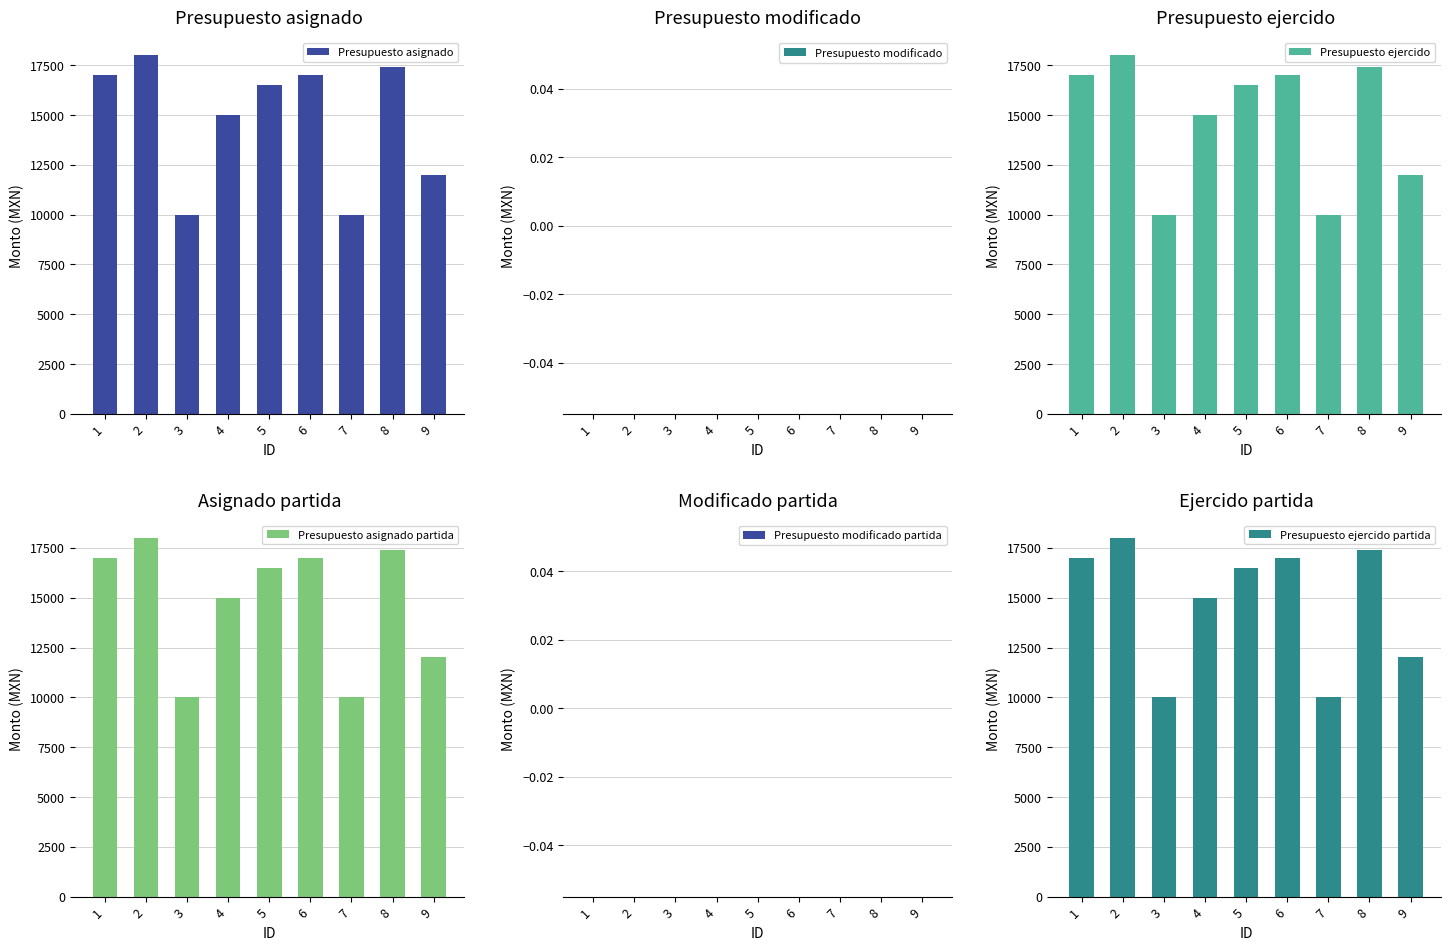

Reading right to left, transcribe all the data shown in this chart.

Presupuesto asignado: 9=12000.2	8=17400.0	7=10000.0	6=17000.0	5=16500.0	4=15000.0	3=10000.0	2=18000.0	1=17000.0
Presupuesto modificado: 9=0.0	8=0.0	7=0.0	6=0.0	5=0.0	4=0.0	3=0.0	2=0.0	1=0.0
Presupuesto ejercido: 9=12000.2	8=17400.0	7=10000.0	6=17000.0	5=16500.0	4=15000.0	3=10000.0	2=18000.0	1=17000.0
Presupuesto asignado partida: 9=12000.2	8=17400.0	7=10000.0	6=17000.0	5=16500.0	4=15000.0	3=10000.0	2=18000.0	1=17000.0
Presupuesto modificado partida: 9=0.0	8=0.0	7=0.0	6=0.0	5=0.0	4=0.0	3=0.0	2=0.0	1=0.0
Presupuesto ejercido partida: 9=12000.2	8=17400.0	7=10000.0	6=17000.0	5=16500.0	4=15000.0	3=10000.0	2=18000.0	1=17000.0